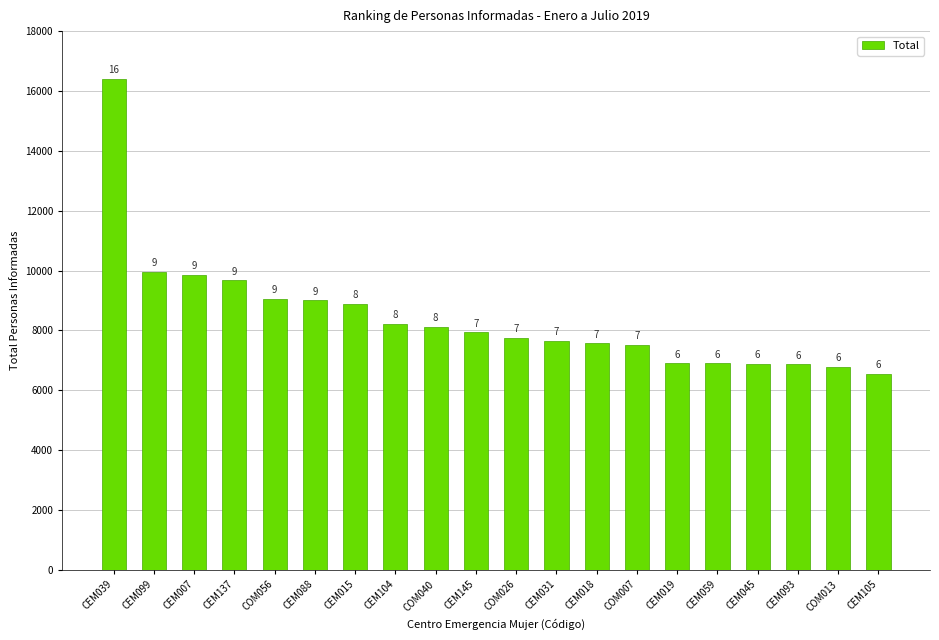

What is the label of the 1st bar from the left?

CEM039